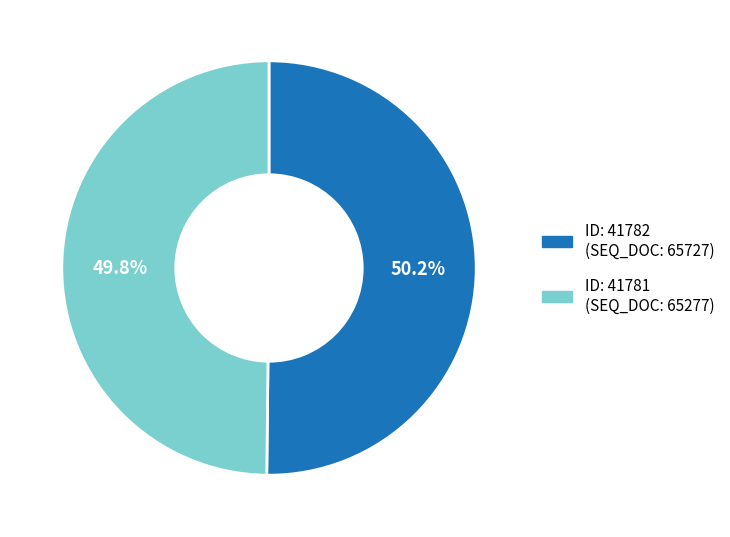

Does any single category account for the majority?

Yes